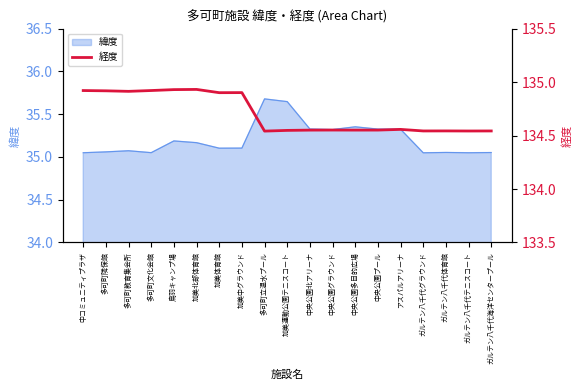

How many lines are shown in the chart?

1